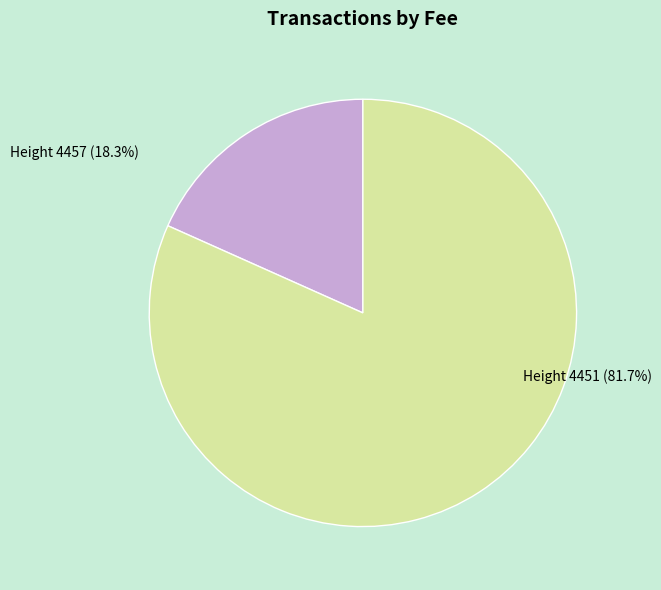

To the nearest percent, what is the combined percentage of Height 4457 and Height 4451?

100%